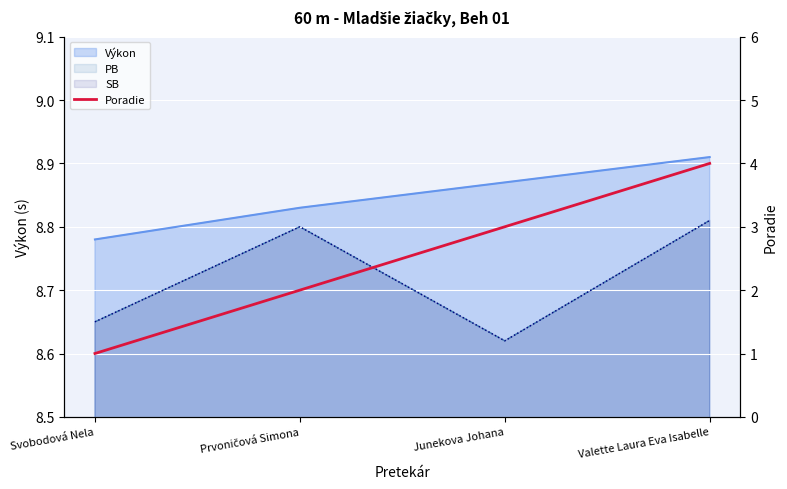

Between Svobodová Nela and Prvoničová Simona, which is larger?

Prvoničová Simona